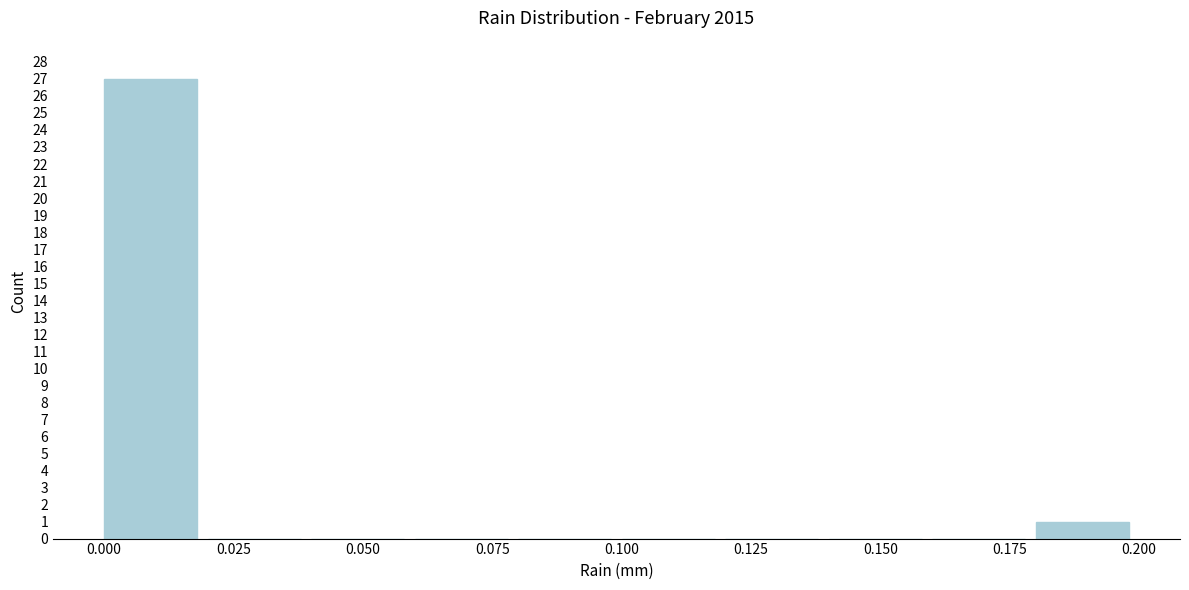

Reading left to right, transcribe this chart: for each bar, give the range it covers on the x-axis and its height. The values are not printed on the chart, so give them approximately, as read against the axis.

0.00 to 0.02: 27
0.02 to 0.04: 0
0.04 to 0.06: 0
0.06 to 0.08: 0
0.08 to 0.10: 0
0.10 to 0.12: 0
0.12 to 0.14: 0
0.14 to 0.16: 0
0.16 to 0.18: 0
0.18 to 0.20: 1